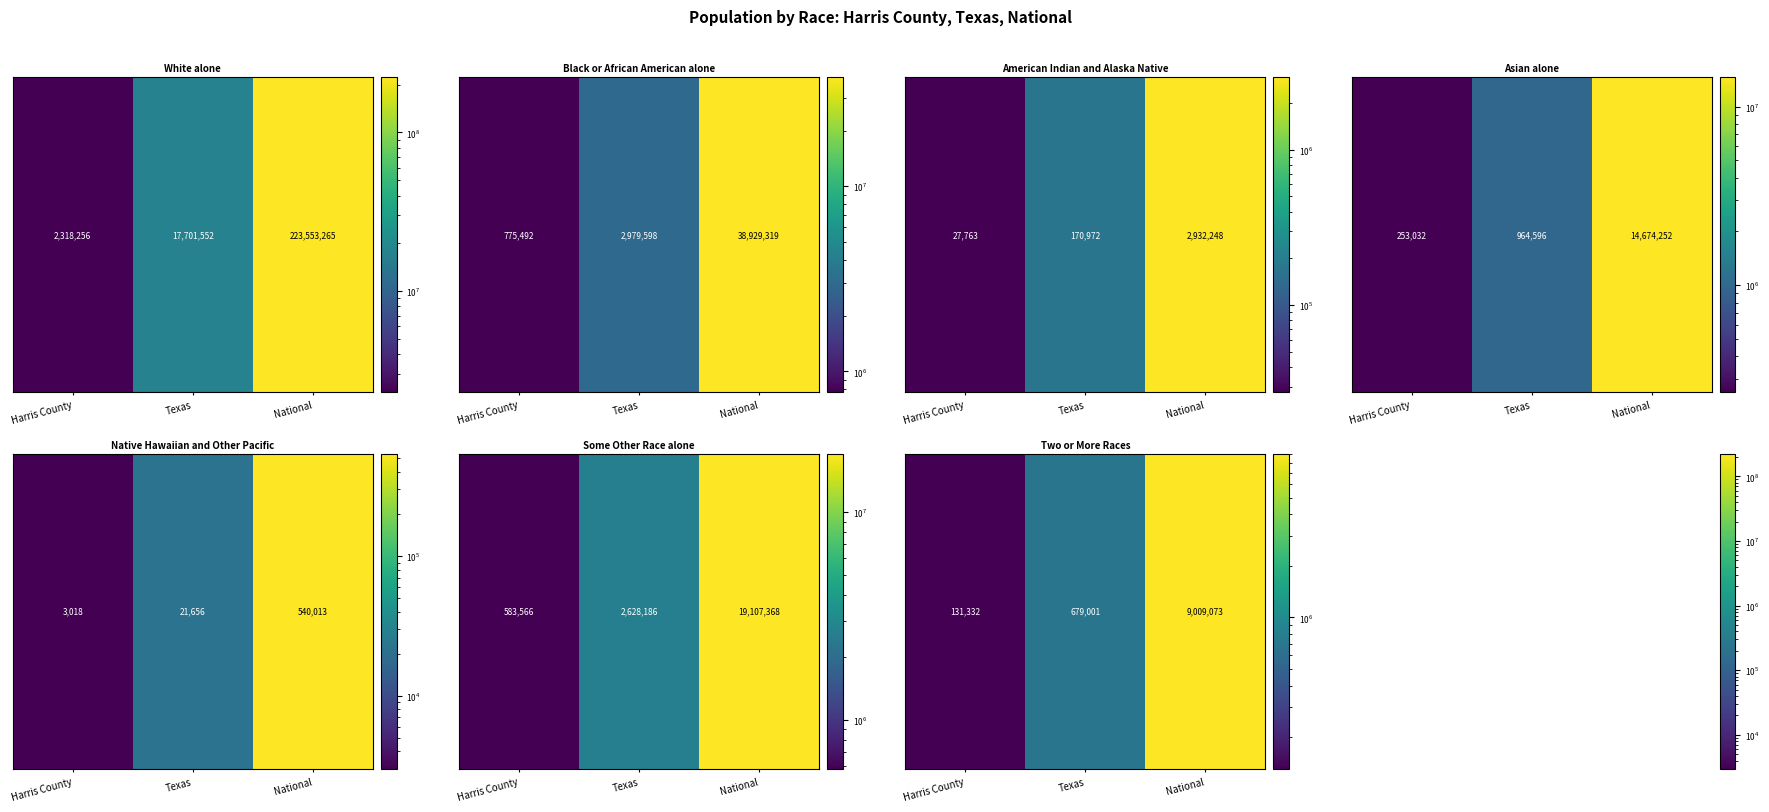

Read the Some Other Race al value at Texas.

2628186